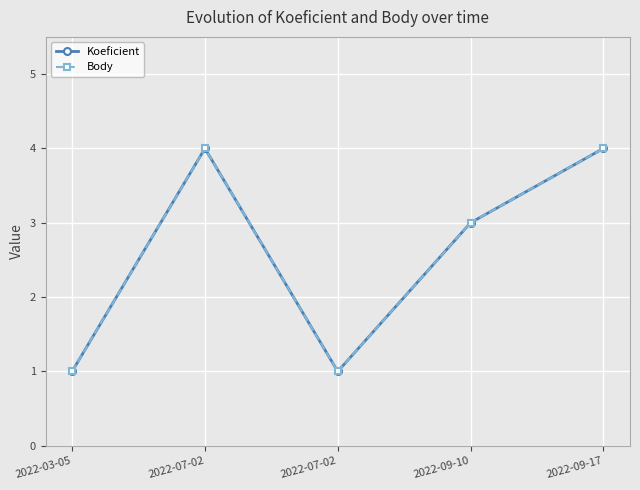

Does the chart have visible grid lines?

Yes